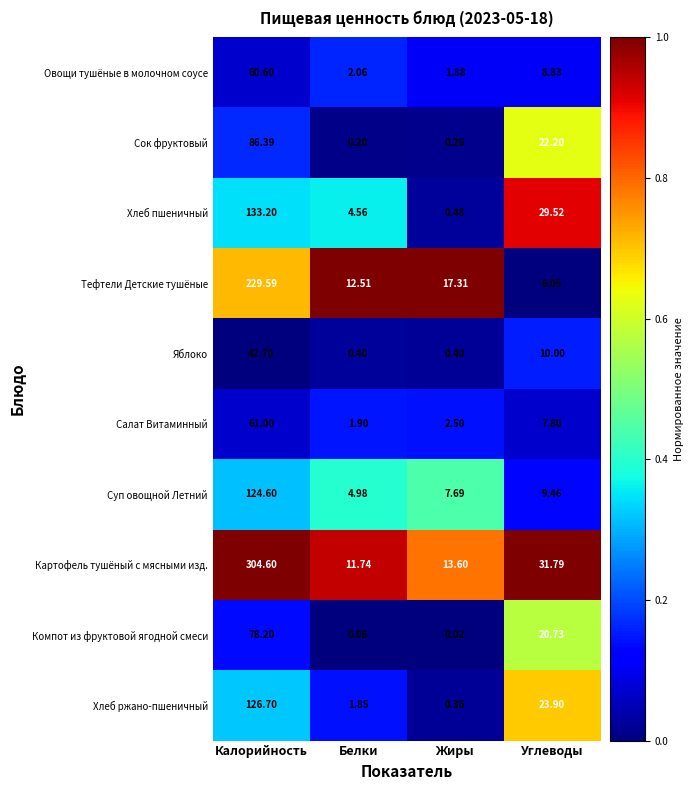

Which series has the largest total across all categories?

Картофель тушёный с мясными изд.